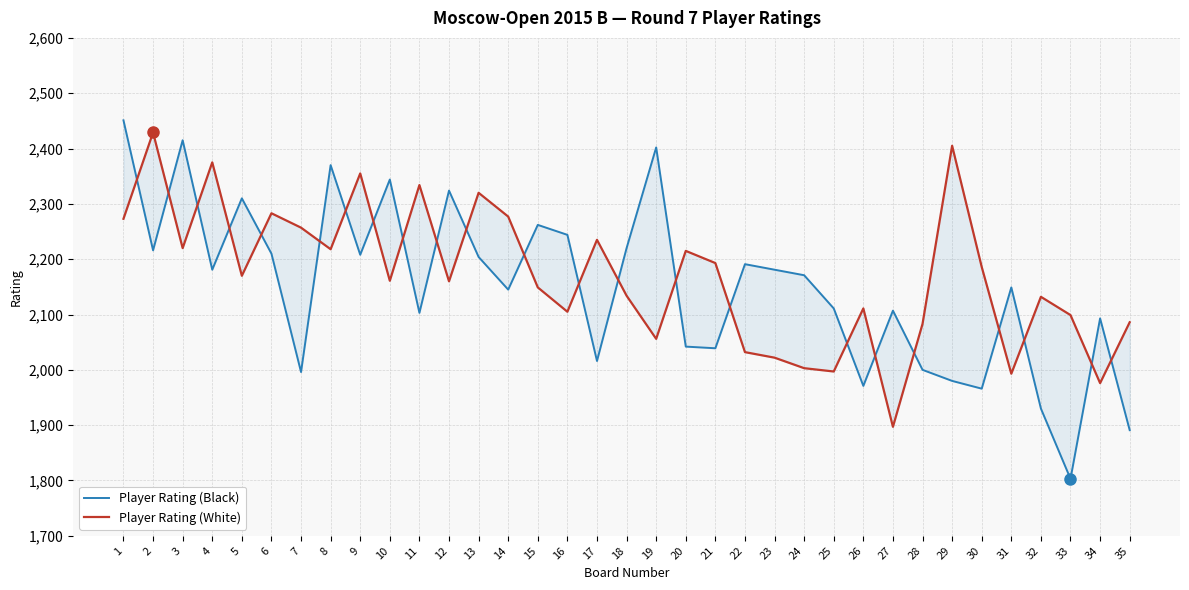

What is the value of the Player Rating (White) point at the 11th from the left?

2334